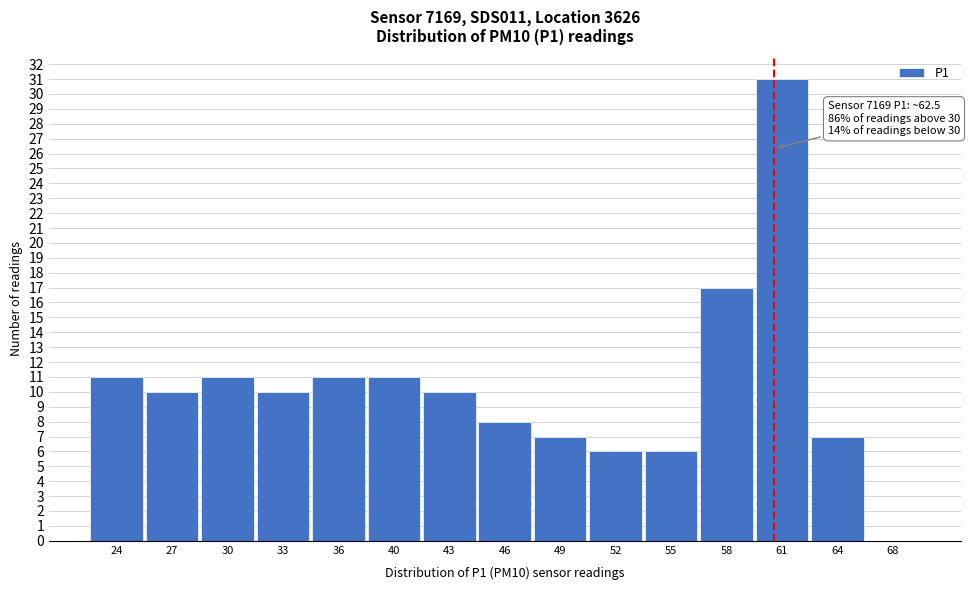

Reading left to right, transcribe all the data shown in this chart.

24=11	27=10	30=11	33=10	36=11	40=11	43=10	46=8	49=7	52=6	55=6	58=17	61=31	64=7	68=0